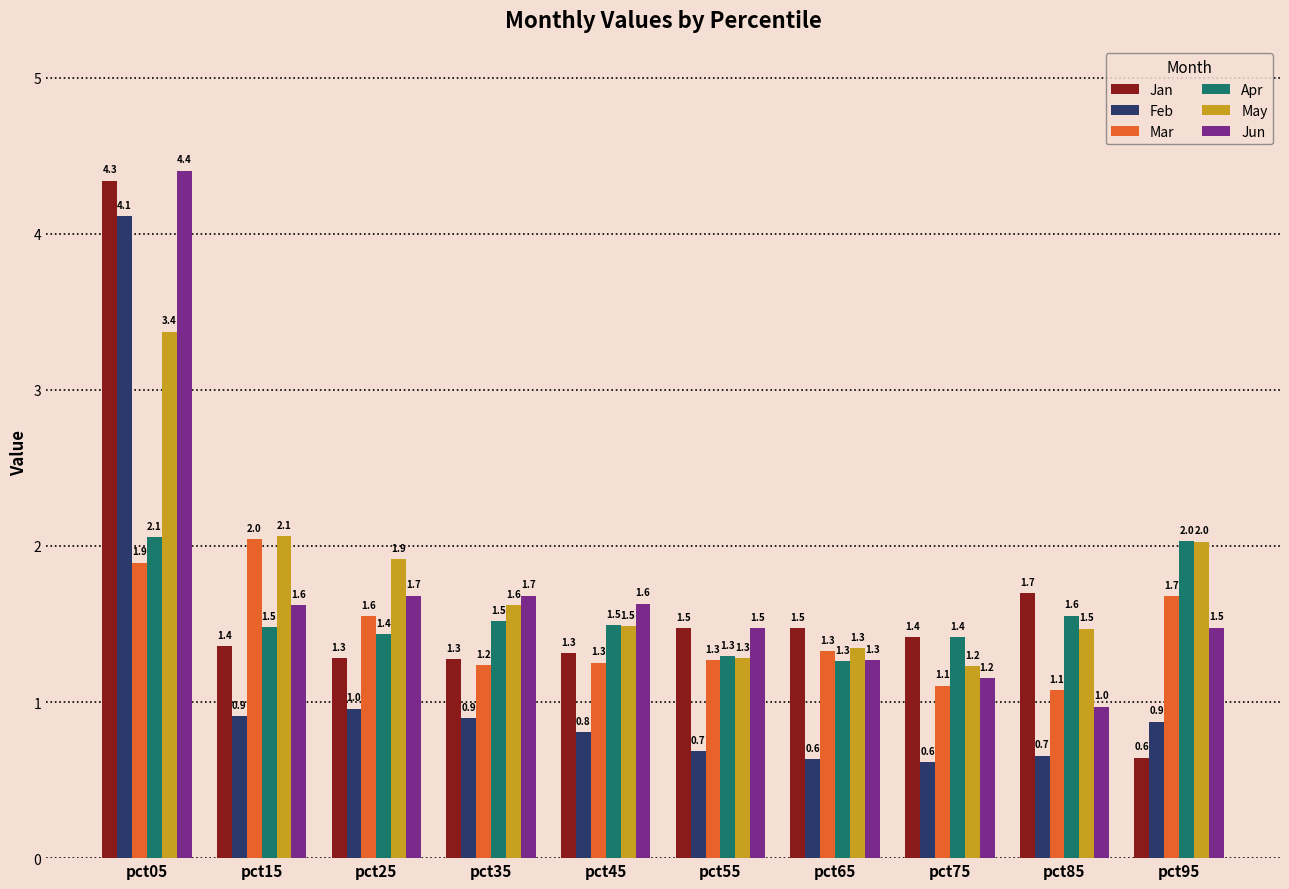

Rank the series by their maximum value, from highest to lowest.

Jun, Jan, Feb, May, Apr, Mar